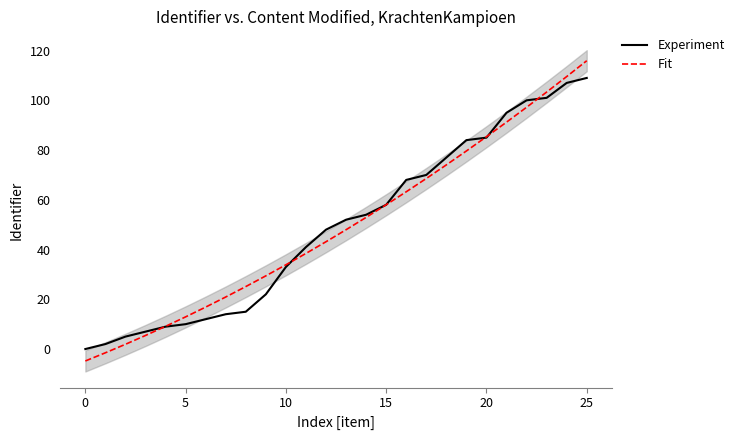

What is the maximum value for Fit?

115.9